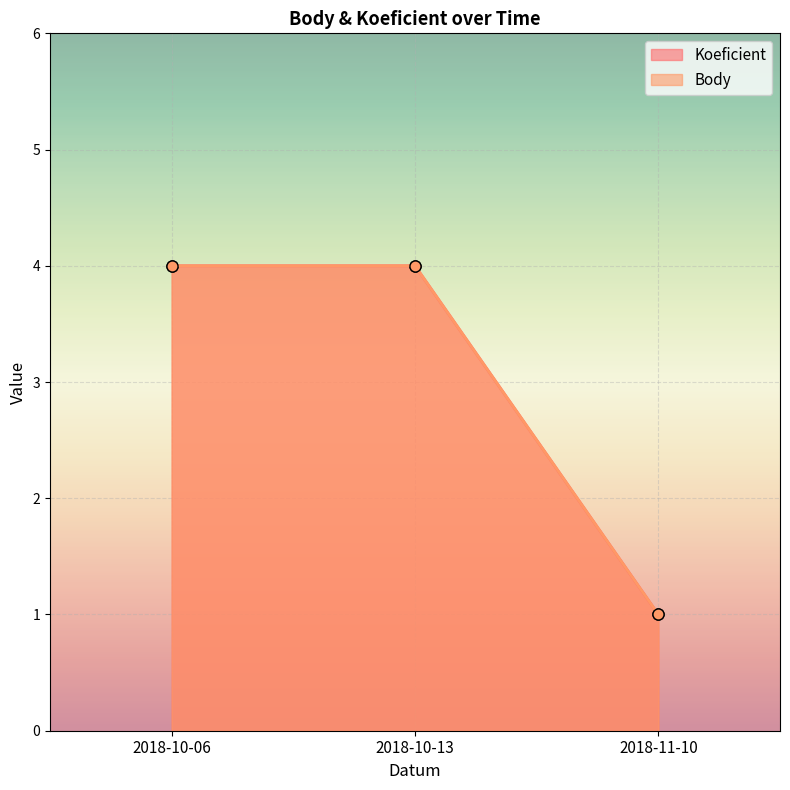

At which category does the chart reach its peak across all series?

2018-10-06